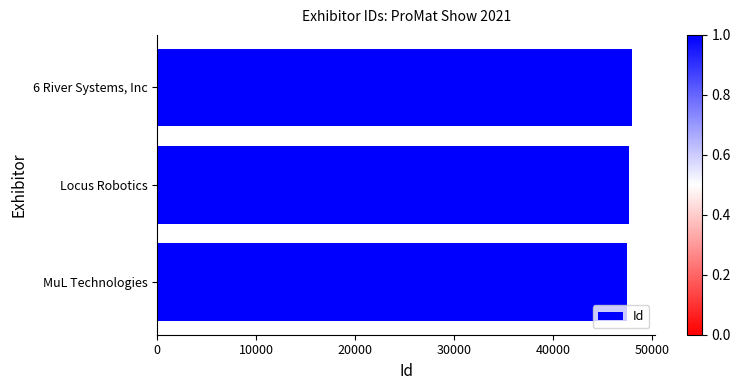

What is the smallest value displayed?

47488